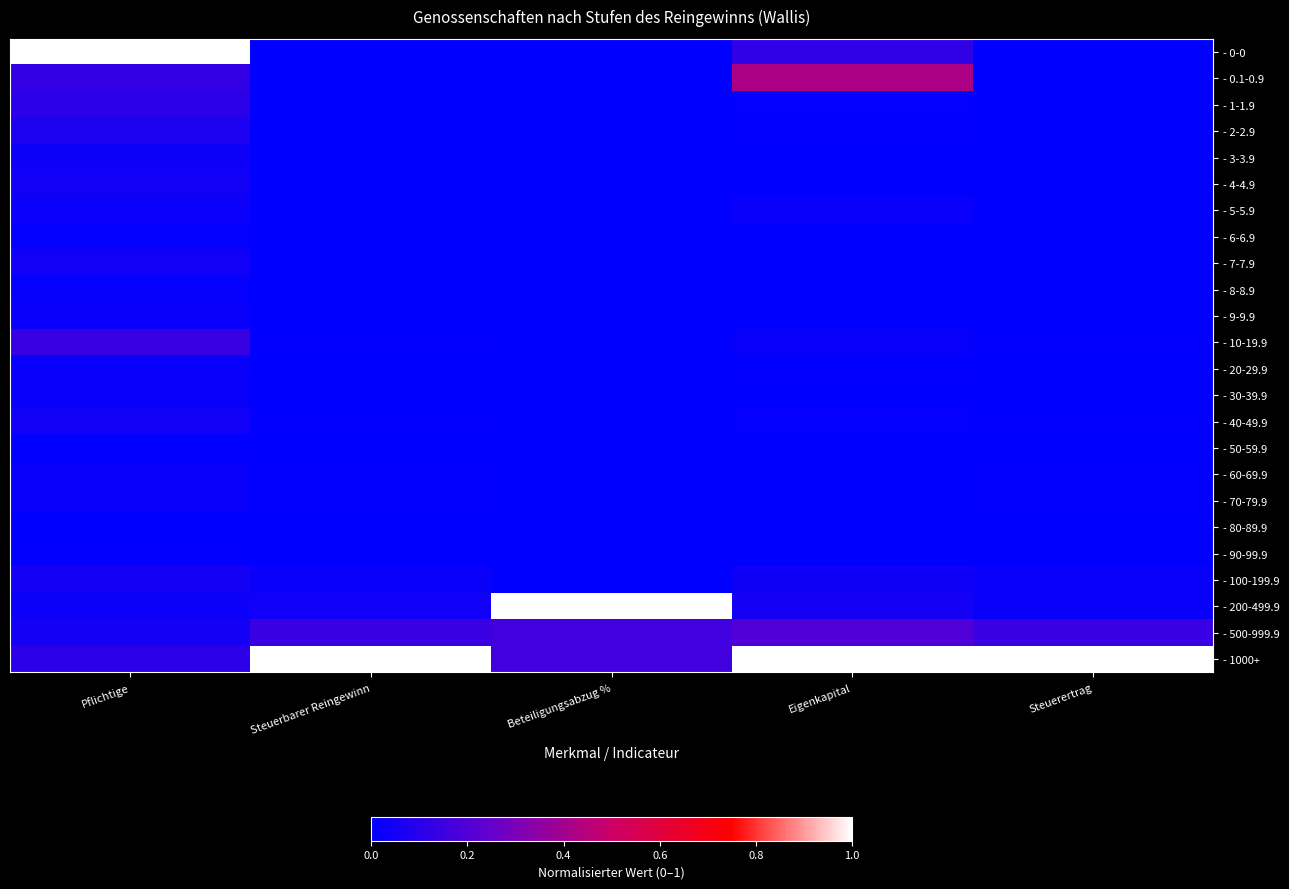

At which category is the sum across all series the highest?

Pflichtige